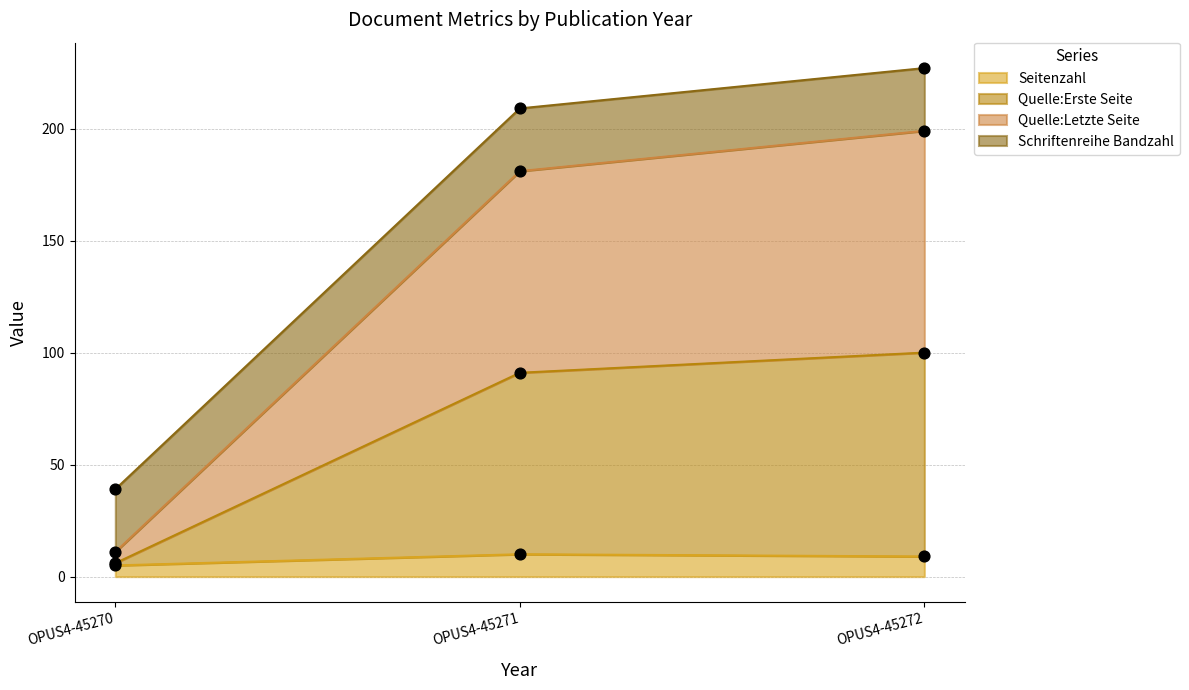

Which series has the largest total across all categories?

Quelle:Letzte Seite